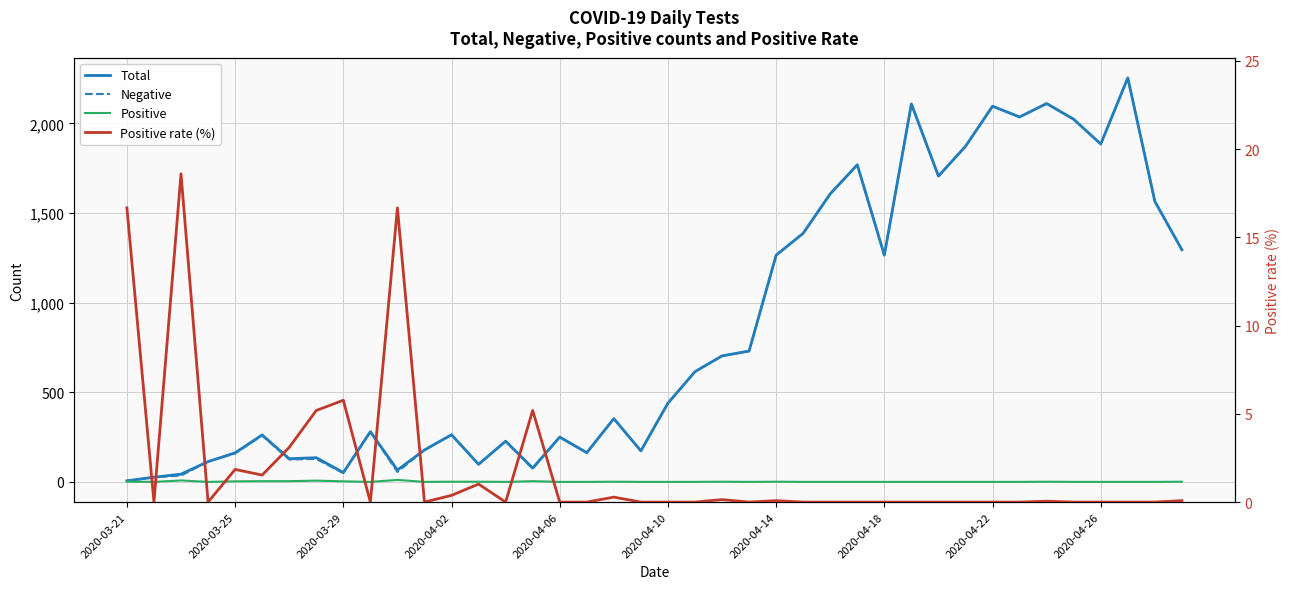

Is the value of Negative at 2020-04-18 greater than the value of Positive at 32?

Yes